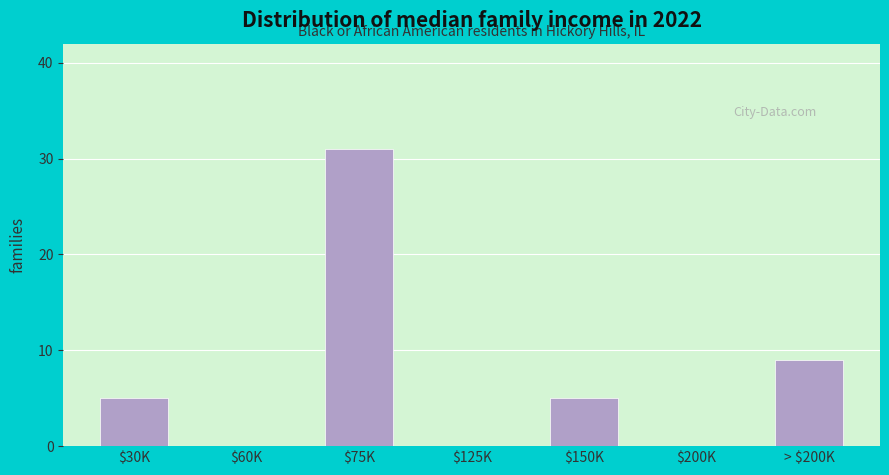

What is the maximum value shown in the chart?

31